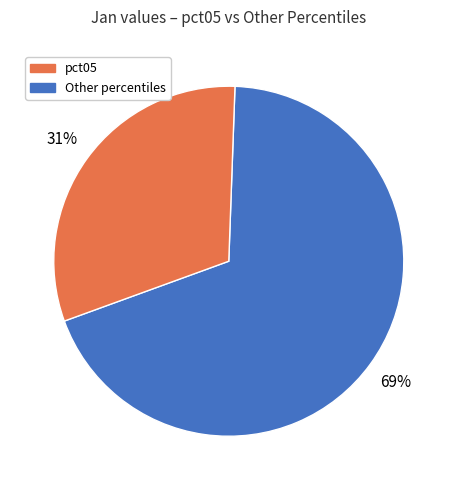

To the nearest percent, what is the average slice percentage?

50%